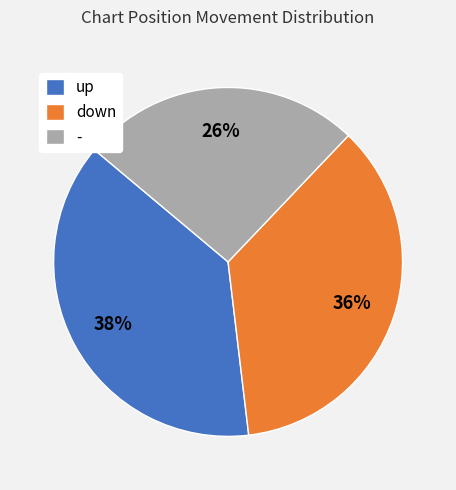

To the nearest percent, what is the average slice percentage?

33%